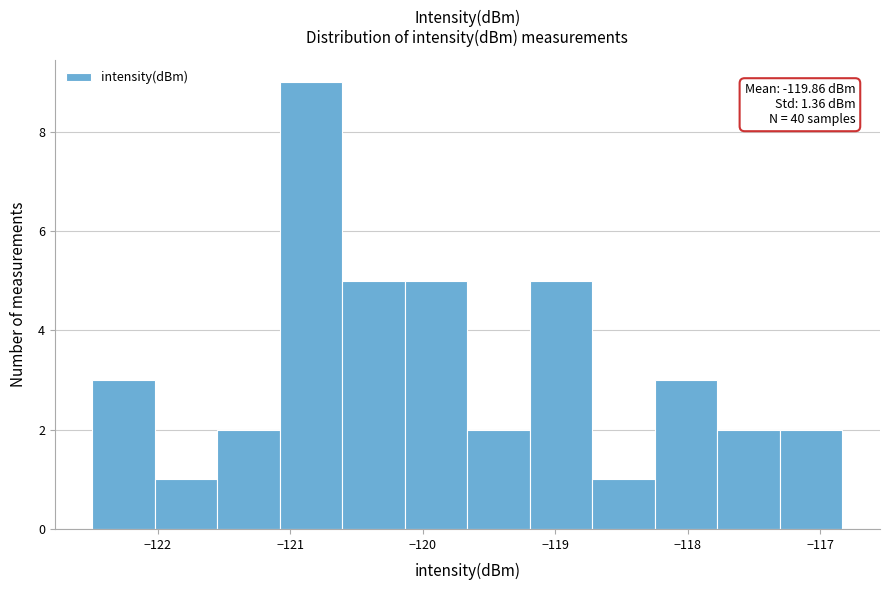

Over which range of the x-axis is the bar tallest?

-121.1 to -120.6